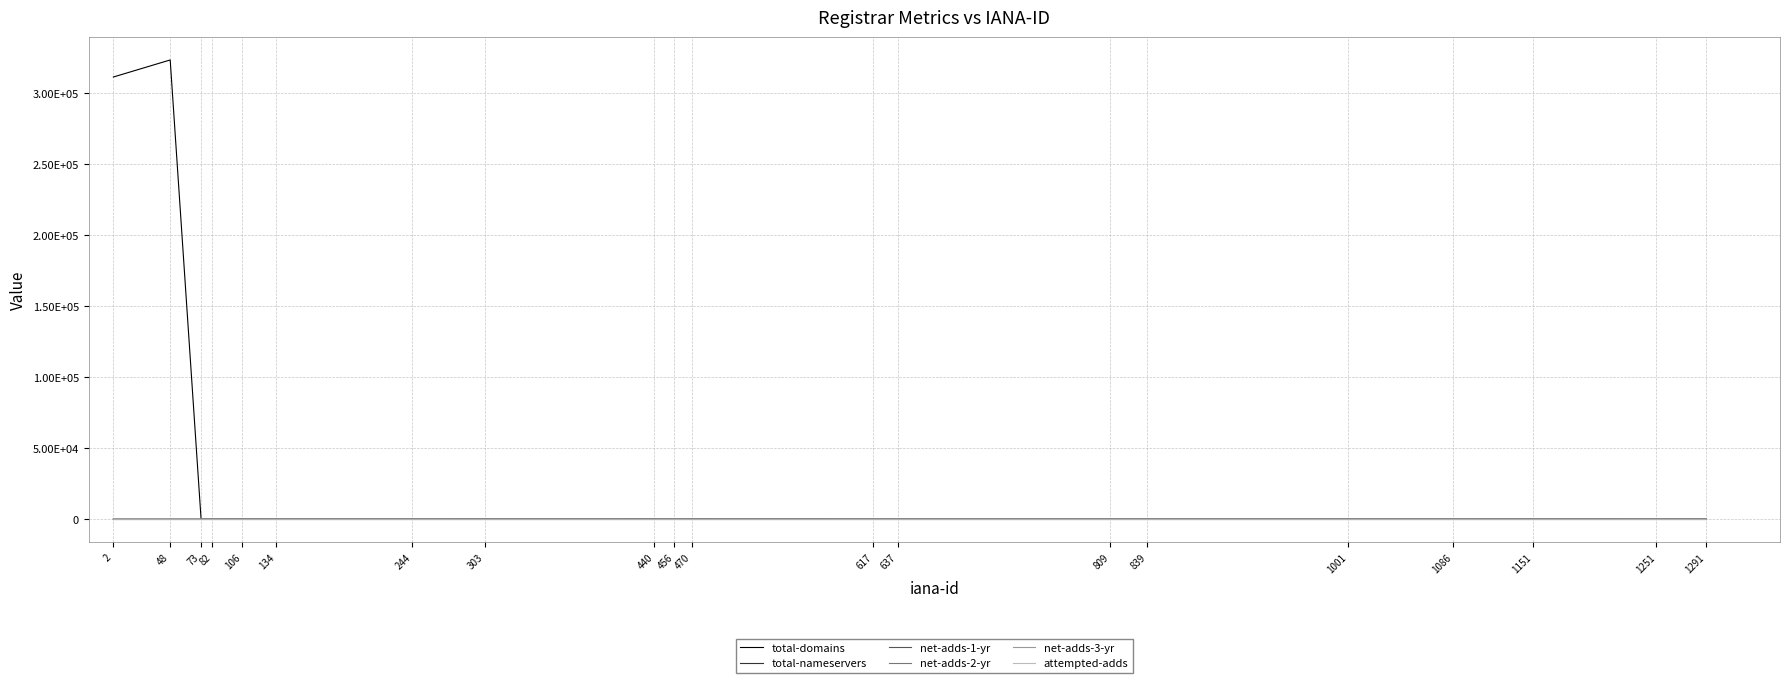

Does the chart display data point markers on the line(s)?

No